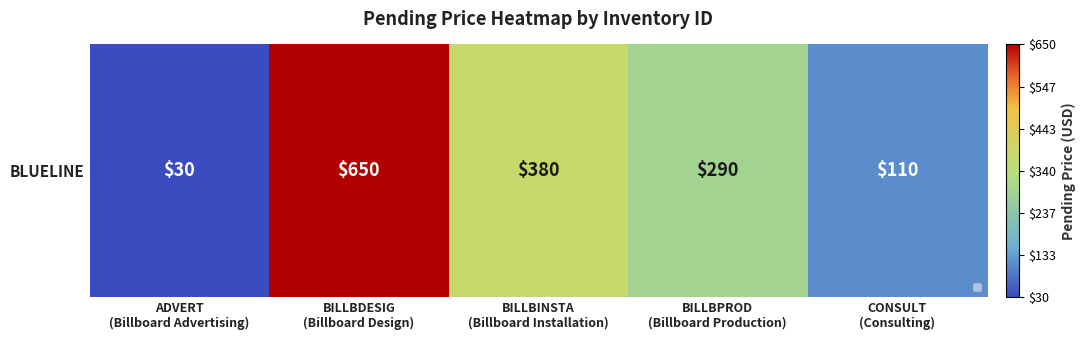

Reading left to right, list all the values displayed in this chart.

30	650	380	290	110